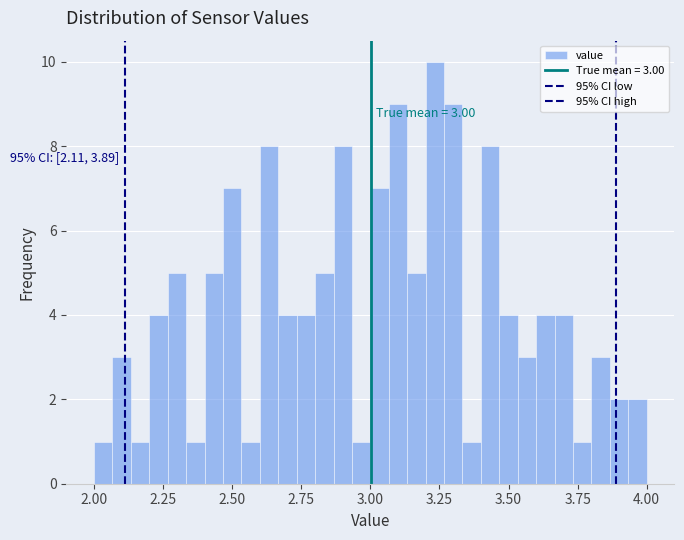

Read against the x-axis, roughly where is the centre of the tallest bar?

3.25